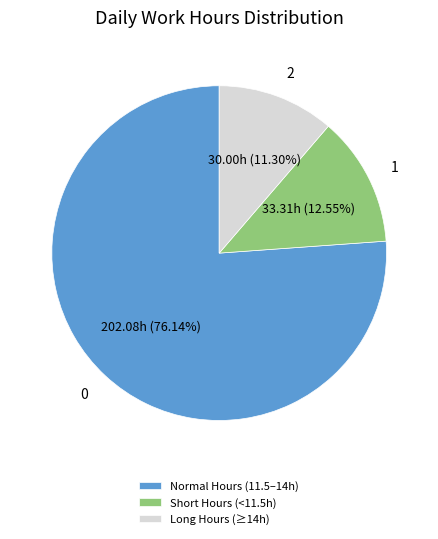

To the nearest percent, what is the difference between the largest and smallest slice percentages?

65%